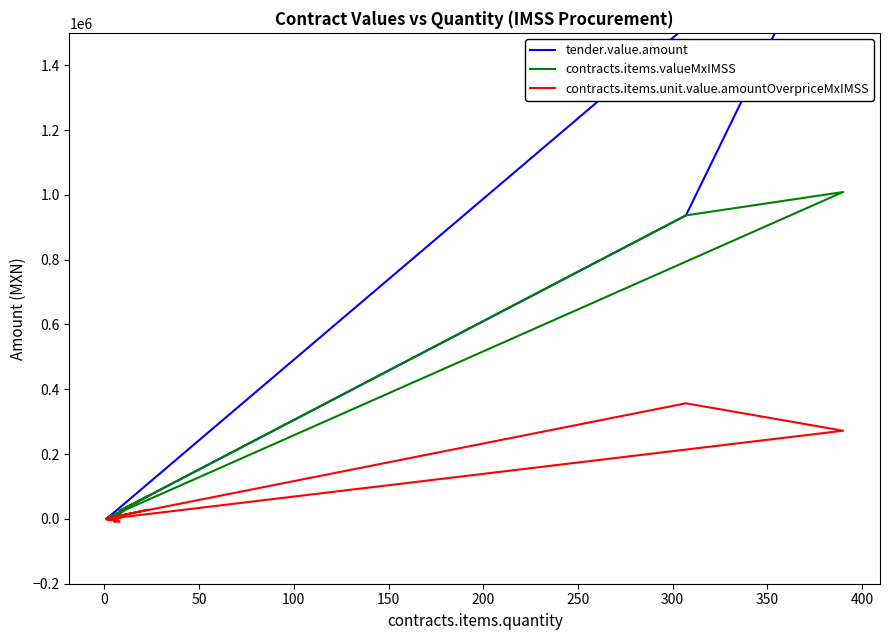

What is the sum of the contracts.items.unit.value.amountOverpriceMxIMSS values at 400 and 50?

5949.9